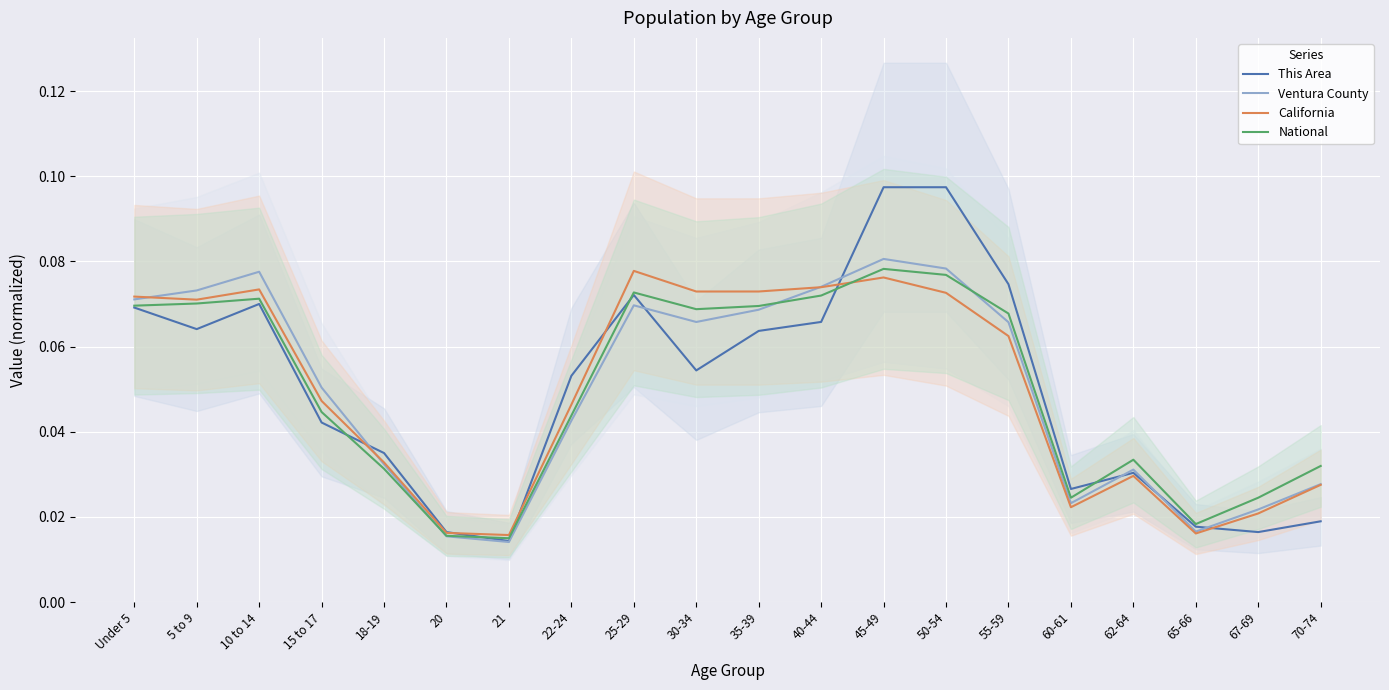

Reading left to right, transcribe all the data shown in this chart.

This Area: 0.1	0.1	0.1	0.0	0.0	0.0	0.0	0.1	0.1	0.1	0.1	0.1	0.1	0.1	0.1	0.0	0.0	0.0	0.0	0.0
Ventura County: 0.1	0.1	0.1	0.1	0.0	0.0	0.0	0.0	0.1	0.1	0.1	0.1	0.1	0.1	0.1	0.0	0.0	0.0	0.0	0.0
California: 0.1	0.1	0.1	0.0	0.0	0.0	0.0	0.0	0.1	0.1	0.1	0.1	0.1	0.1	0.1	0.0	0.0	0.0	0.0	0.0
National: 0.1	0.1	0.1	0.0	0.0	0.0	0.0	0.0	0.1	0.1	0.1	0.1	0.1	0.1	0.1	0.0	0.0	0.0	0.0	0.0